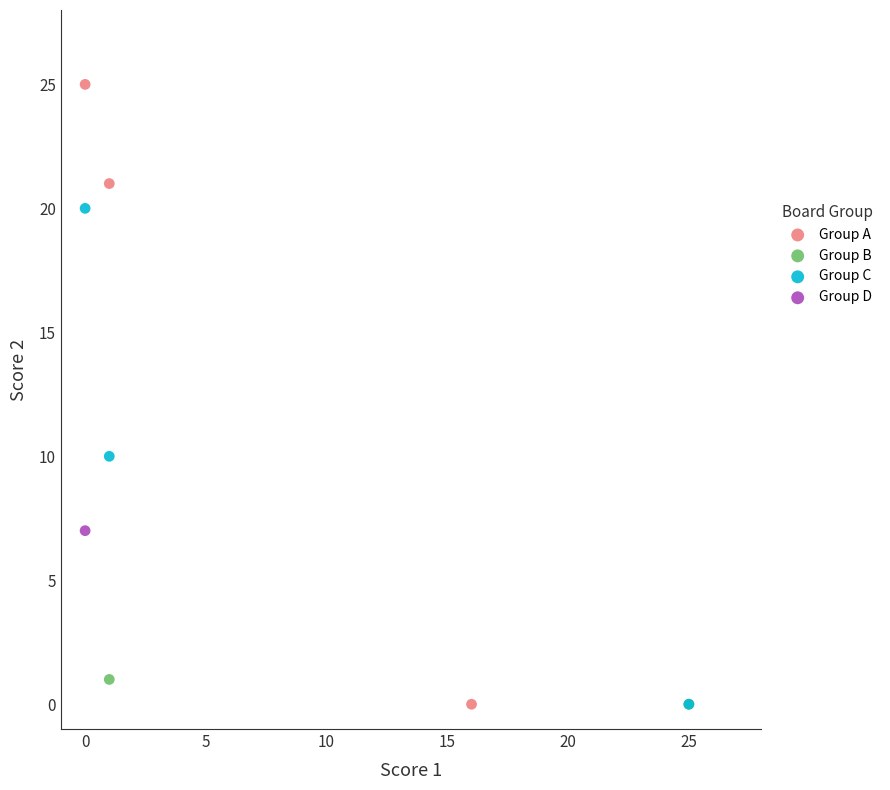

What are all the series names shown in the legend?

Group A, Group B, Group C, Group D